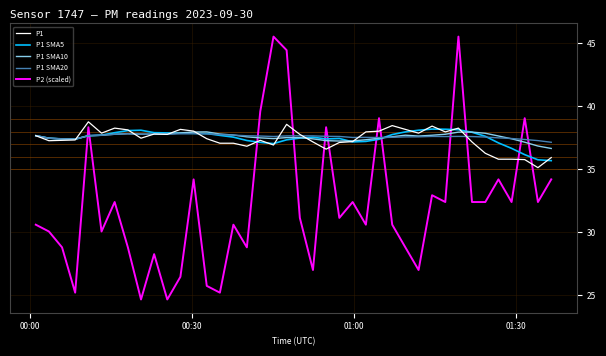

Which series has the widest spread of values?

P2 (scaled)